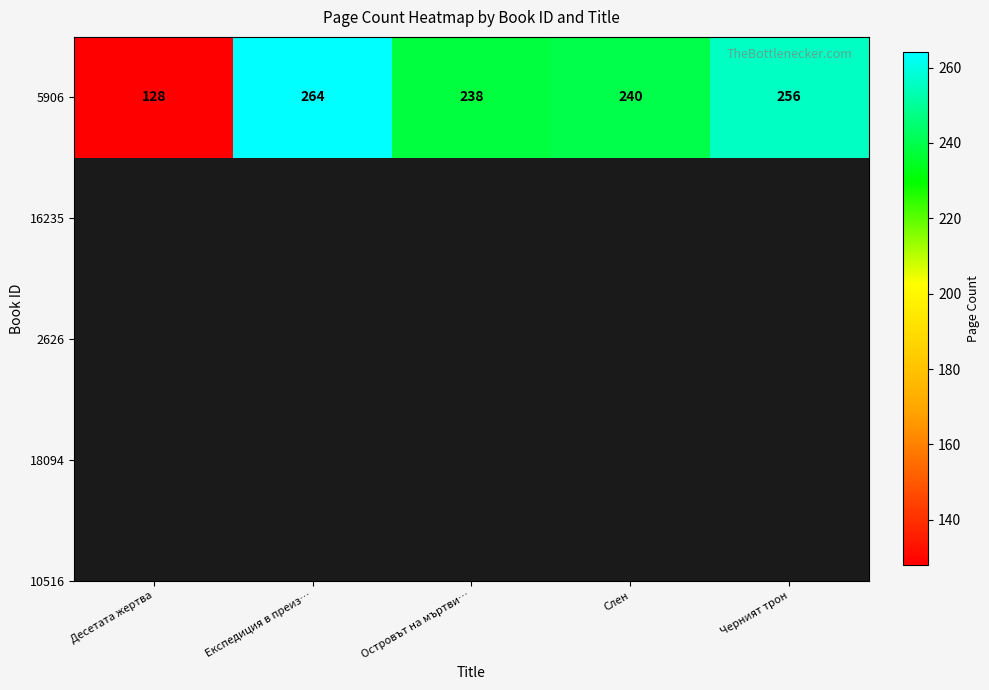

Rank the categories by value from highest to lowest.

Експедиция в преиз…, Черният трон, Слен, Островът на мъртви…, Десетата жертва